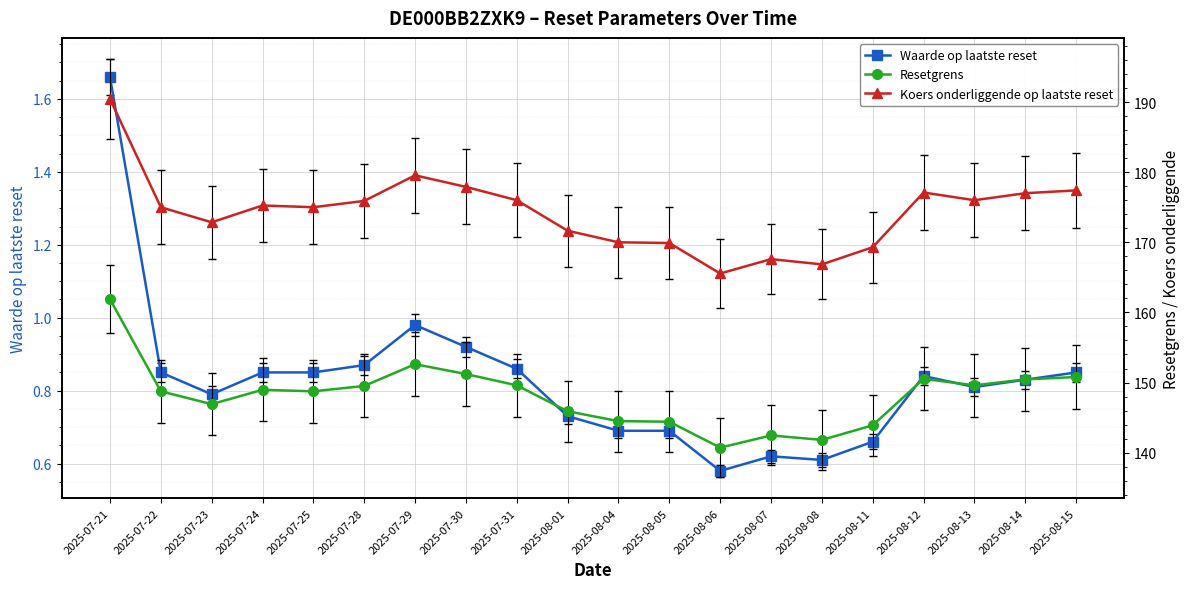

True or false: Waarde op laatste reset has more than 0 interior local peaks.

True